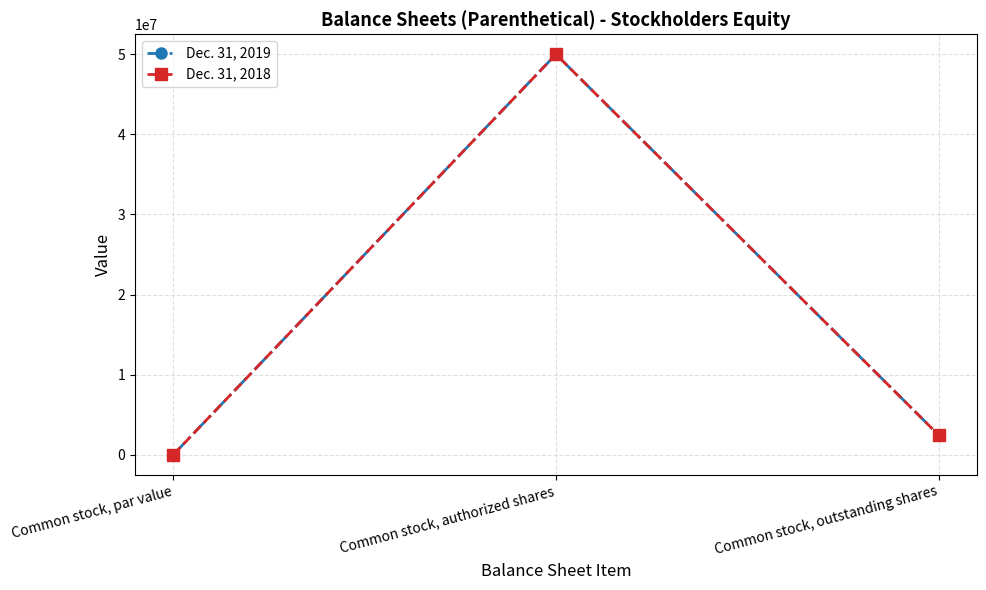

Which label corresponds to the largest value in the chart?

Common stock, authorized shares